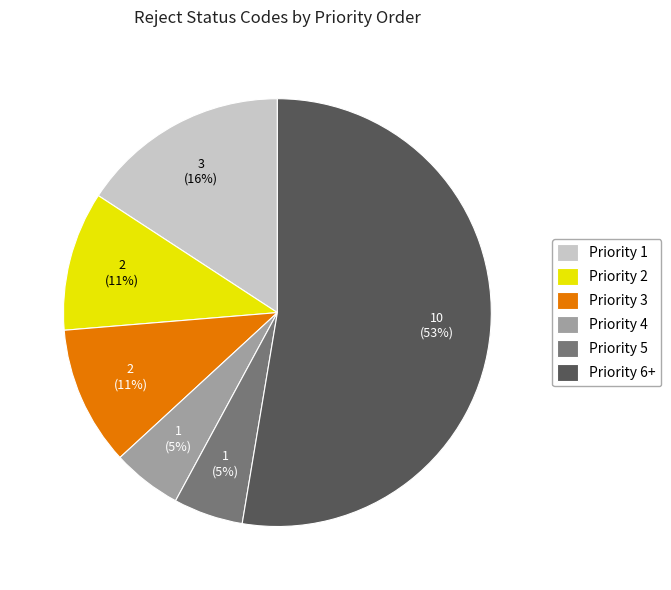

What percentage is the Priority 1 slice, to the nearest percent?

16%